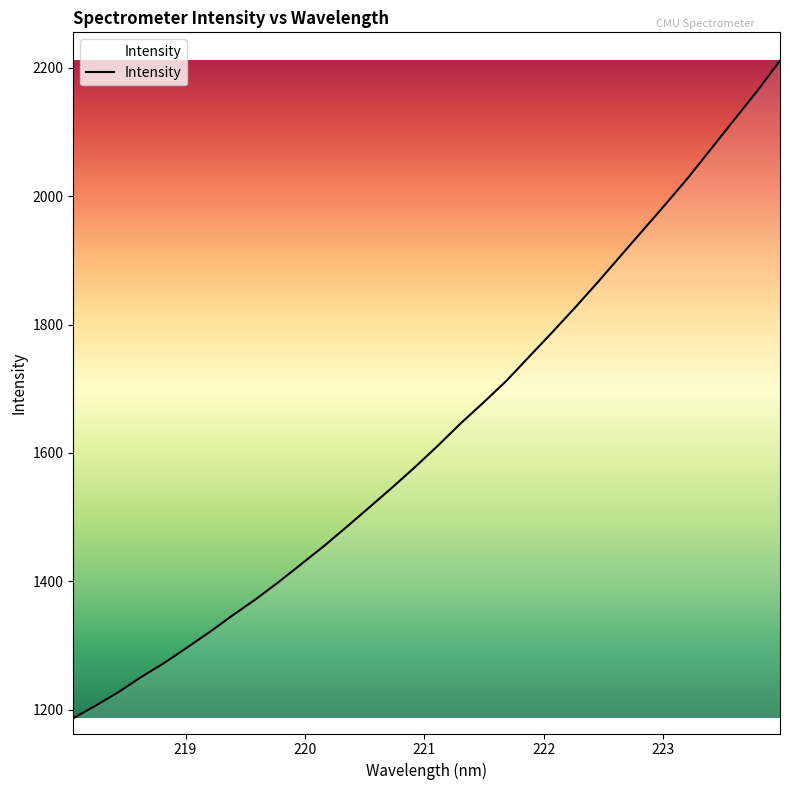

Reading left to right, transcribe all the data shown in this chart.

1186.5	1206.6	1227.7	1251.3	1273.0	1297.0	1321.5	1347.3	1372.1	1398.8	1427.0	1455.2	1485.3	1515.9	1546.7	1578.6	1611.9	1646.6	1679.1	1712.8	1750.5	1788.0	1826.4	1866.1	1907.0	1947.8	1988.6	2030.4	2075.0	2119.6	2164.1	2211.2